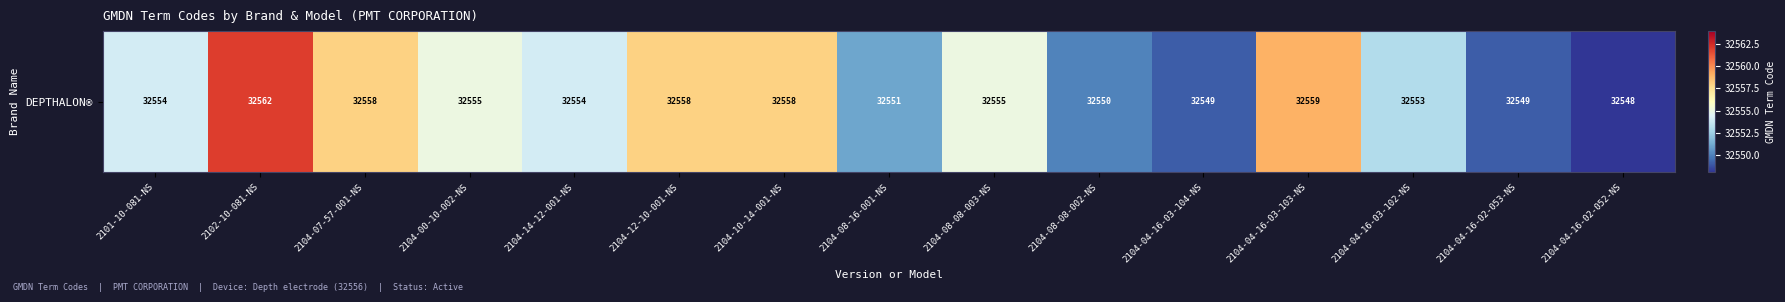

Reading left to right, what are all the values shown in this chart?

32554	32562	32558	32555	32554	32558	32558	32551	32555	32550	32549	32559	32553	32549	32548